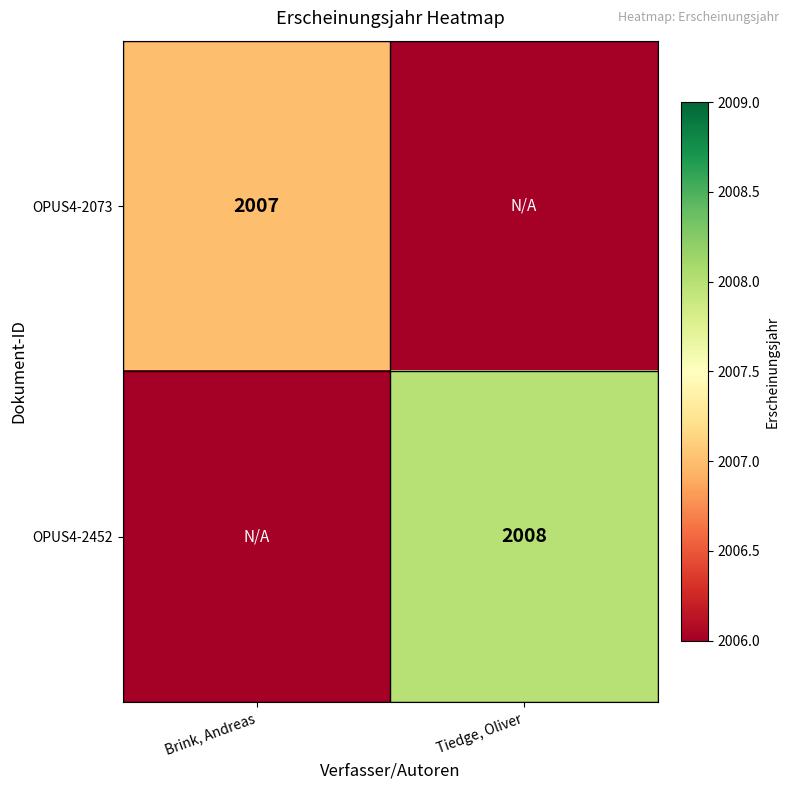

Is it true that OPUS4-2452 equals 815 at Tiedge, Oliver?

False